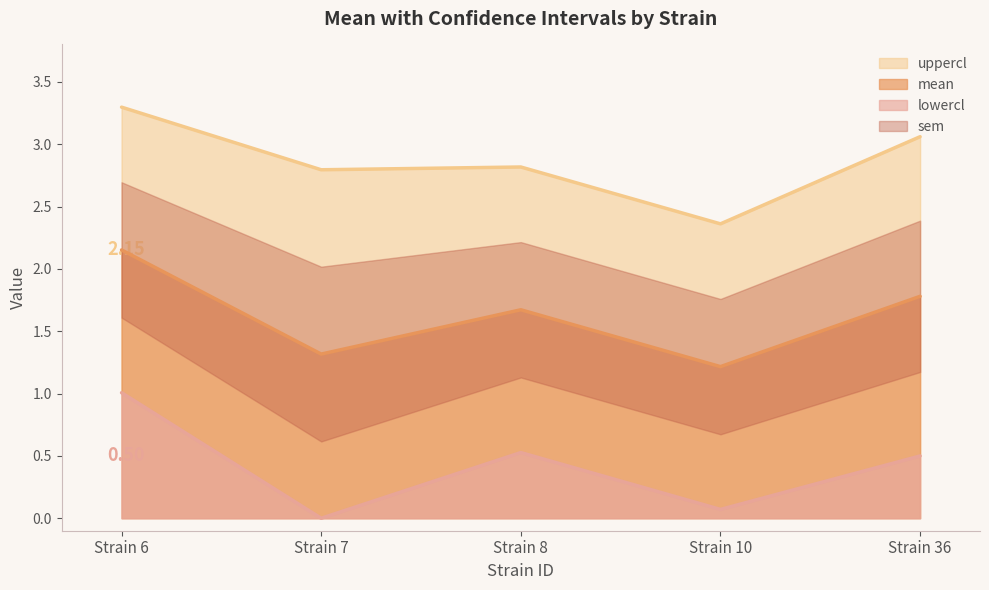

What is the lowest value of the mean series?

1.2